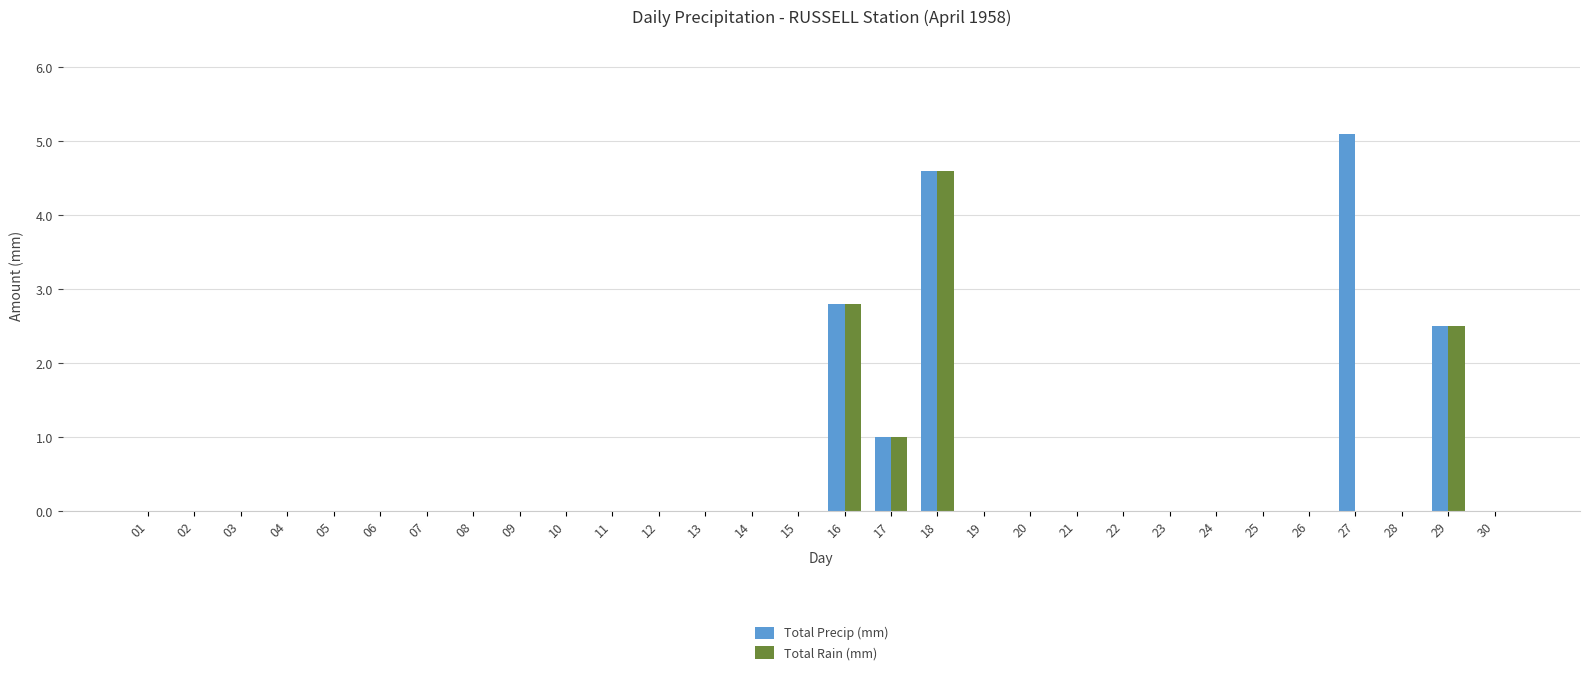

Is it true that Total Rain (mm) equals 1.8 at 17?

False